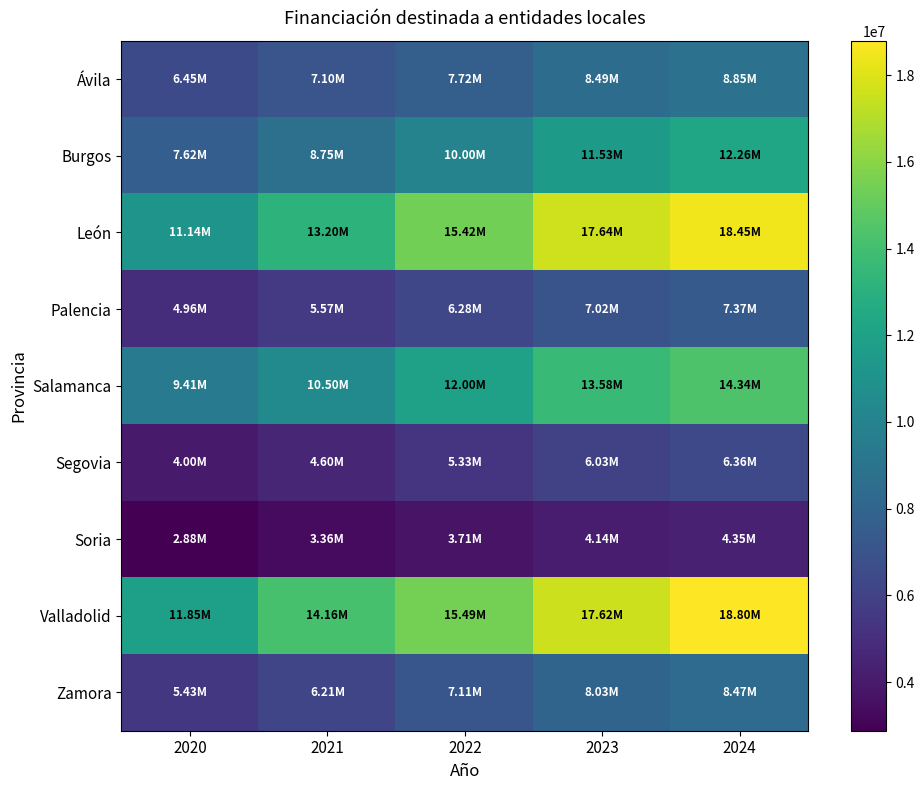

Reading right to left, what are all the values shown in this chart?

Ávila: 2024=8853966	2023=8488803	2022=7724269	2021=7095279	2020=6451318
Burgos: 2024=12262527	2023=11531615	2022=10001323	2021=8749099	2020=7622969
León: 2024=18445064	2023=17639095	2022=15420028	2021=13199227	2020=11142981
Palencia: 2024=7366820	2023=7015355	2022=6279503	2021=5569509	2020=4964696
Salamanca: 2024=14339619	2023=13584179	2022=12002534	2021=10502840	2020=9414643
Segovia: 2024=6360038	2023=6027283	2022=5330602	2021=4601202	2020=3997966
Soria: 2024=4347032	2023=4142180	2022=3713286	2021=3359680	2020=2876743
Valladolid: 2024=18797037	2023=17615217	2022=15492177	2021=14157942	2020=11846333
Zamora: 2024=8469412	2023=8029995	2022=7109999	2021=6214922	2020=5431606